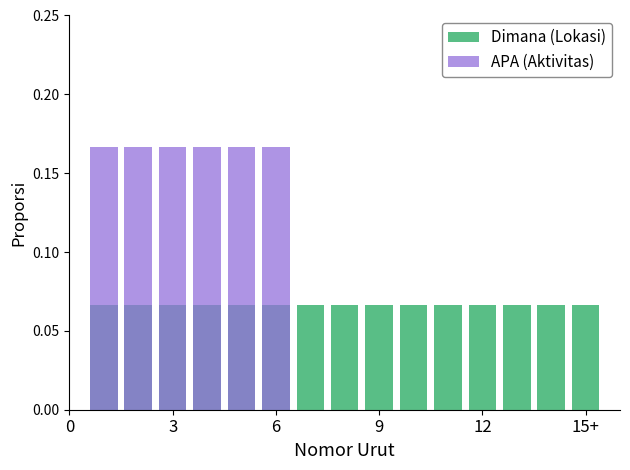

True or false: APA (Aktivitas) has a value of 0.1 at 13.

False